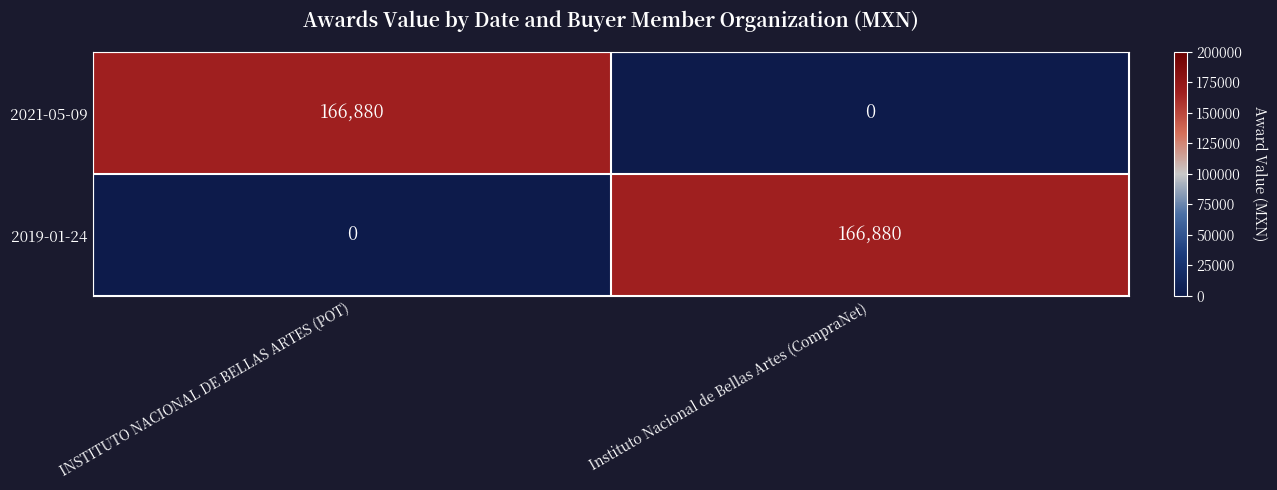

Reading left to right, extract all data points from this chart.

2021-05-09: INSTITUTO NACIONAL DE BELLAS ARTES (POT)=166880	Instituto Nacional de Bellas Artes (CompraNet)=0
2019-01-24: INSTITUTO NACIONAL DE BELLAS ARTES (POT)=0	Instituto Nacional de Bellas Artes (CompraNet)=166880